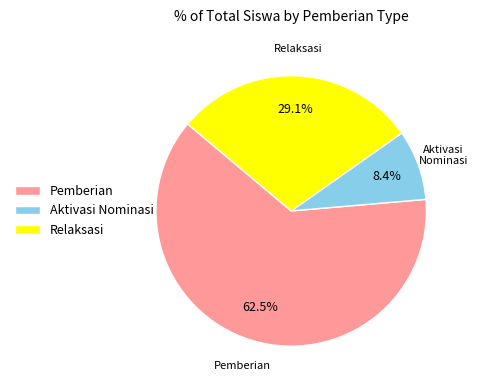

Between Relaksasi and Aktivasi Nominasi, which is larger?

Relaksasi